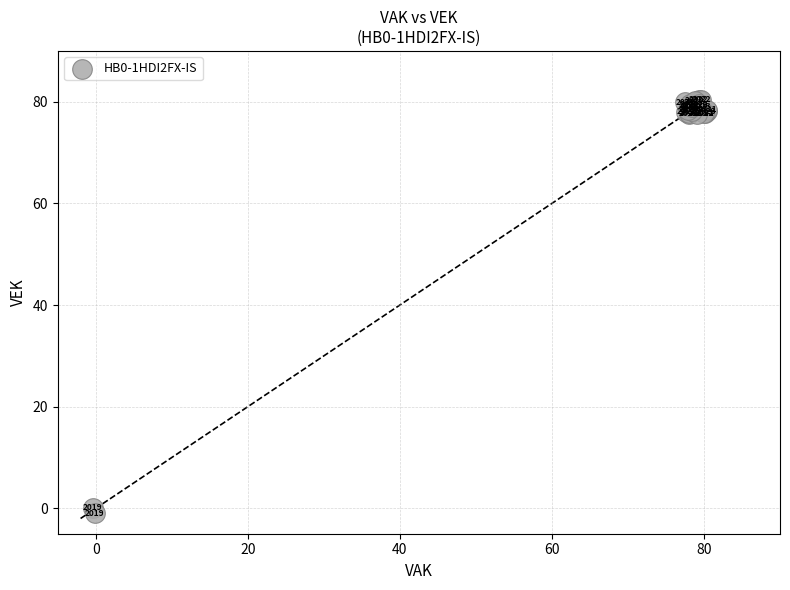

What Y value in the scatter plot is closest to 39?

77.6